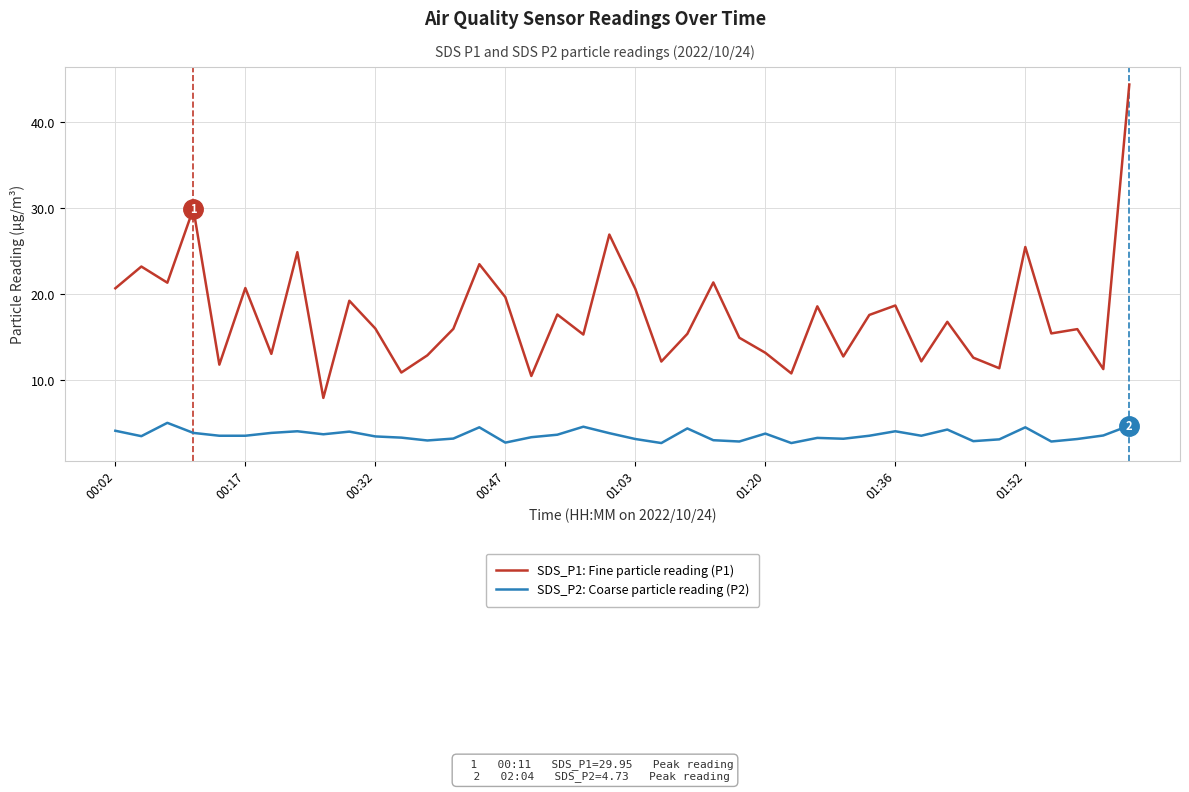

Which series has the largest range (max minus min)?

SDS_P1: Fine particle reading (P1)